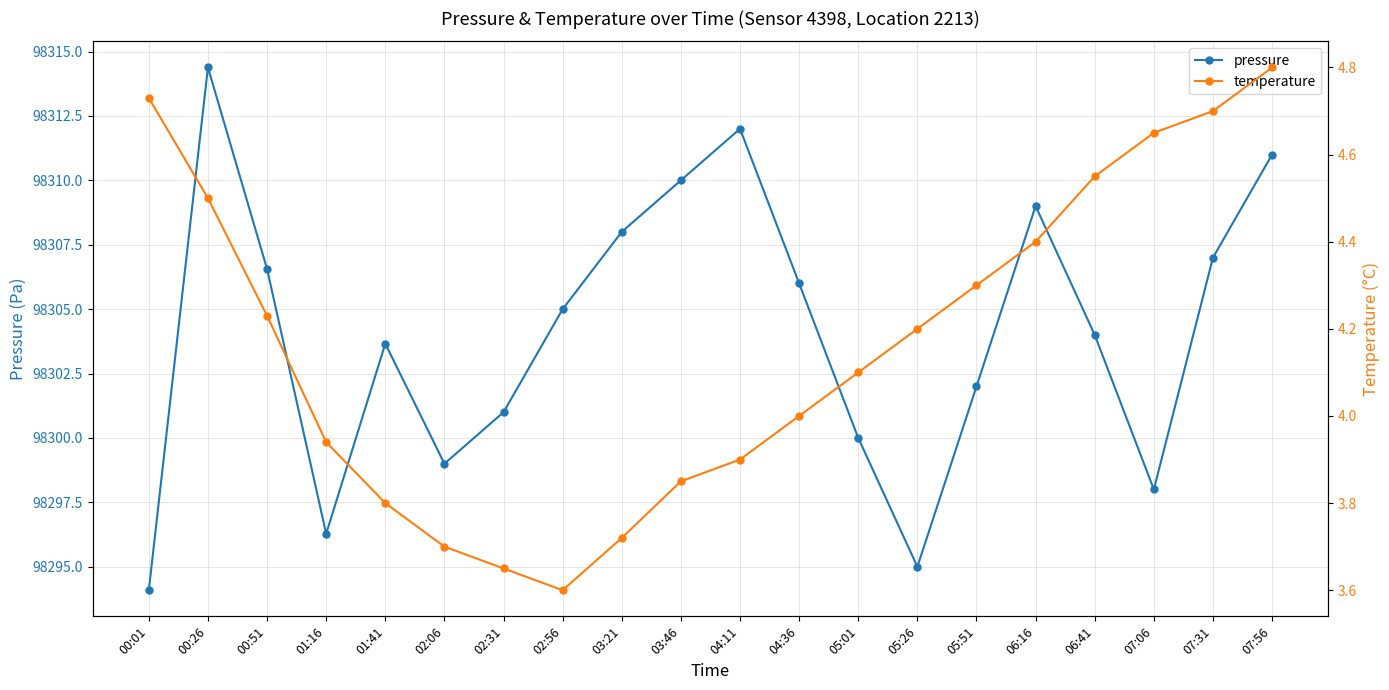

What is the label of the 5th point from the right?

06:16